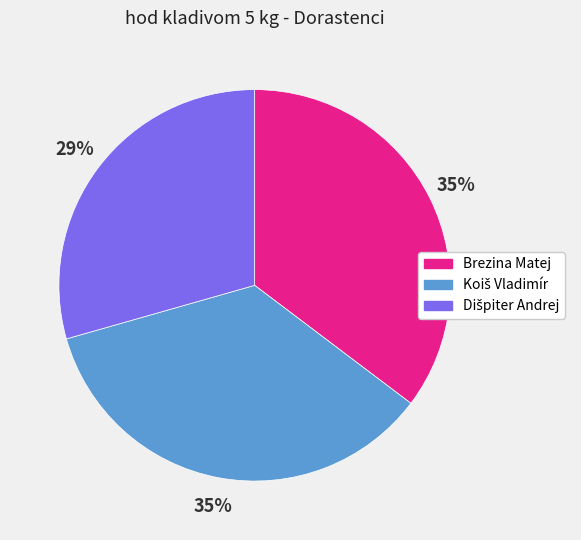

Is there any slice that represents more than half of the pie?

No